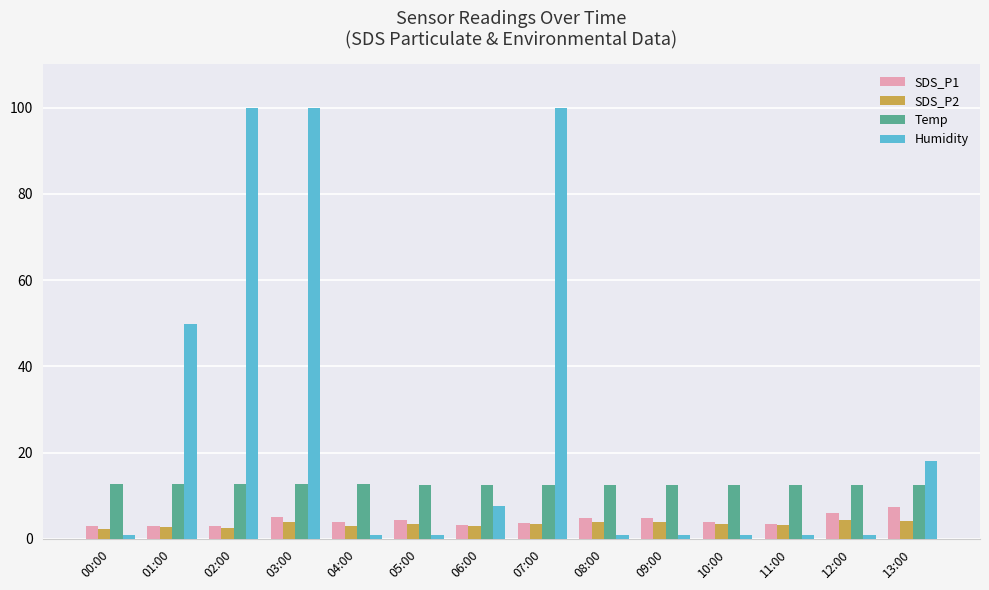

The Temp series shows 18.3 at 00:00. True or false?

False